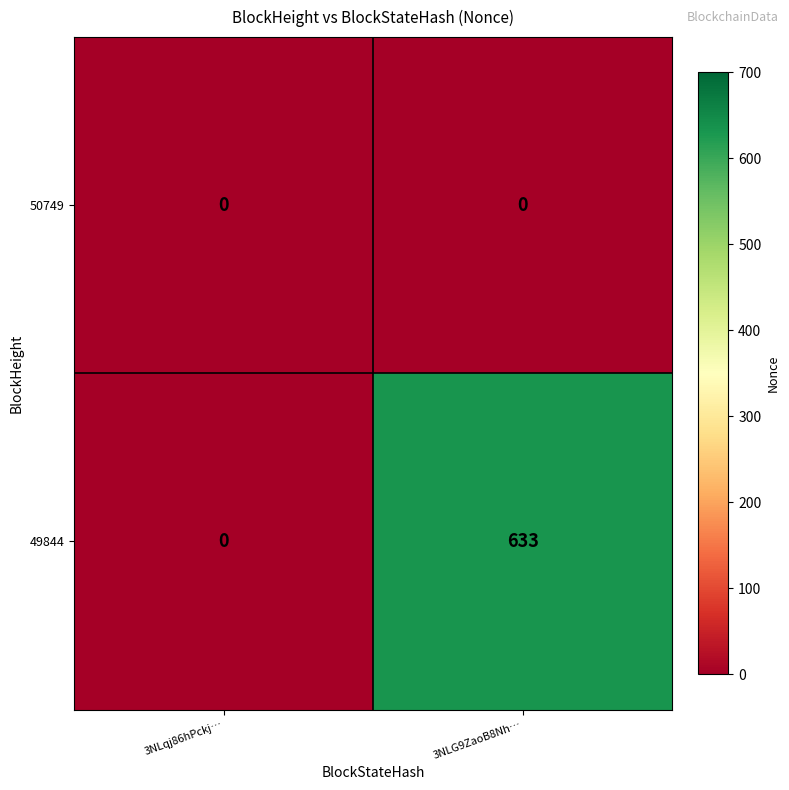

Rank the series by their average value, from highest to lowest.

49844, 50749